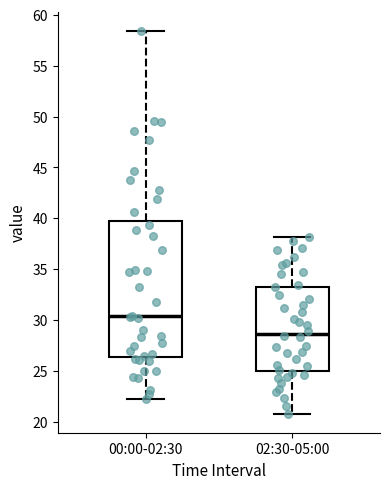

Reading left to right, transcribe this box plot: for each box, give where its median line is, the range the box spans, and where its two whiskers end, as read against the y-axis. The values are not printed on the chart, so give them approximately, as read against the axis.

00:00-02:30: median 30.5, box 26.5 to 39.5, whiskers 22.0 to 58.5
02:30-05:00: median 28.5, box 25.0 to 33.5, whiskers 21.0 to 38.0